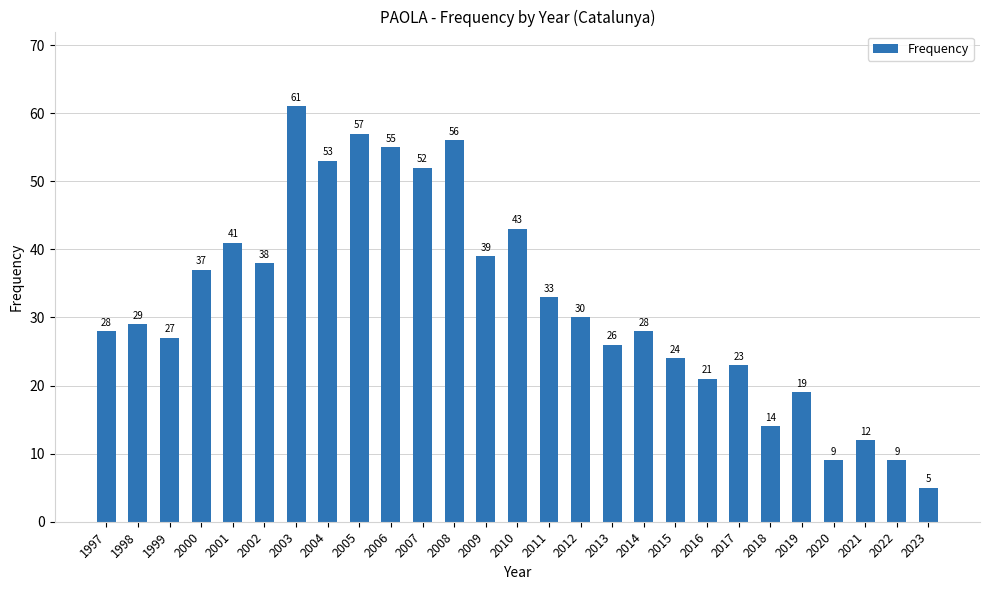

What is the change in value from 1997 to 2020?

-19